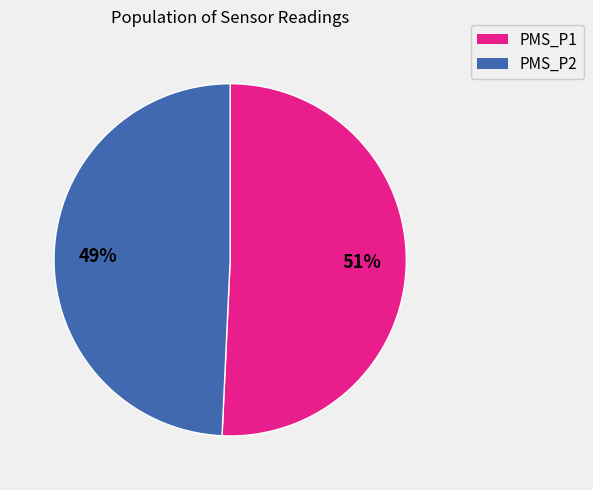

What percentage is the PMS_P2 slice, to the nearest percent?

49%